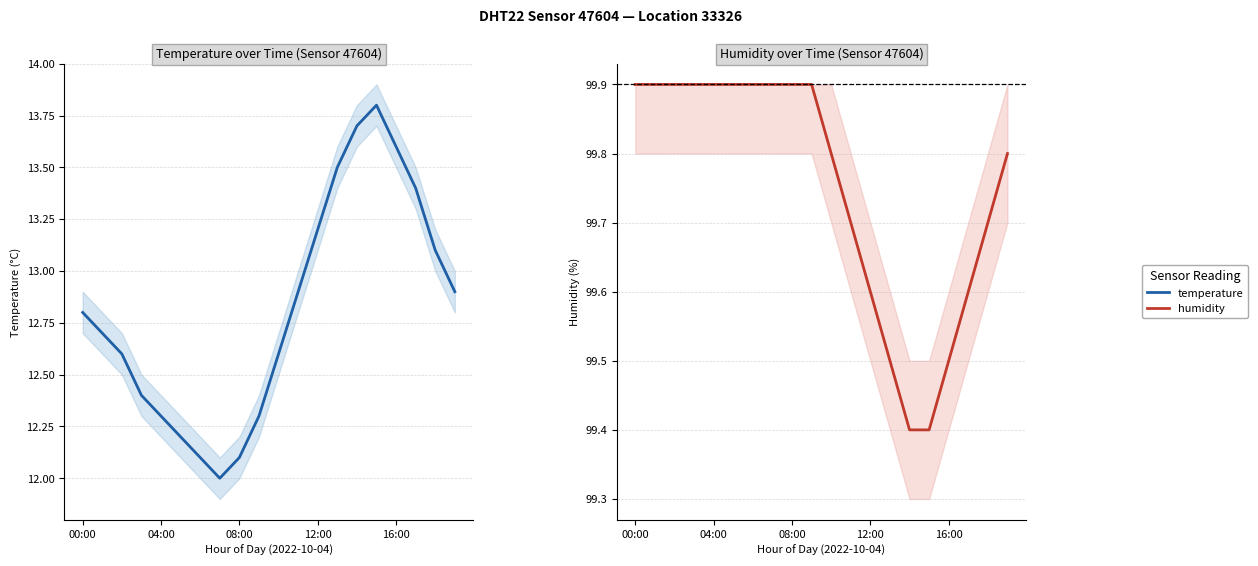

True or false: temperature has a value of 12.6 at 10.

True